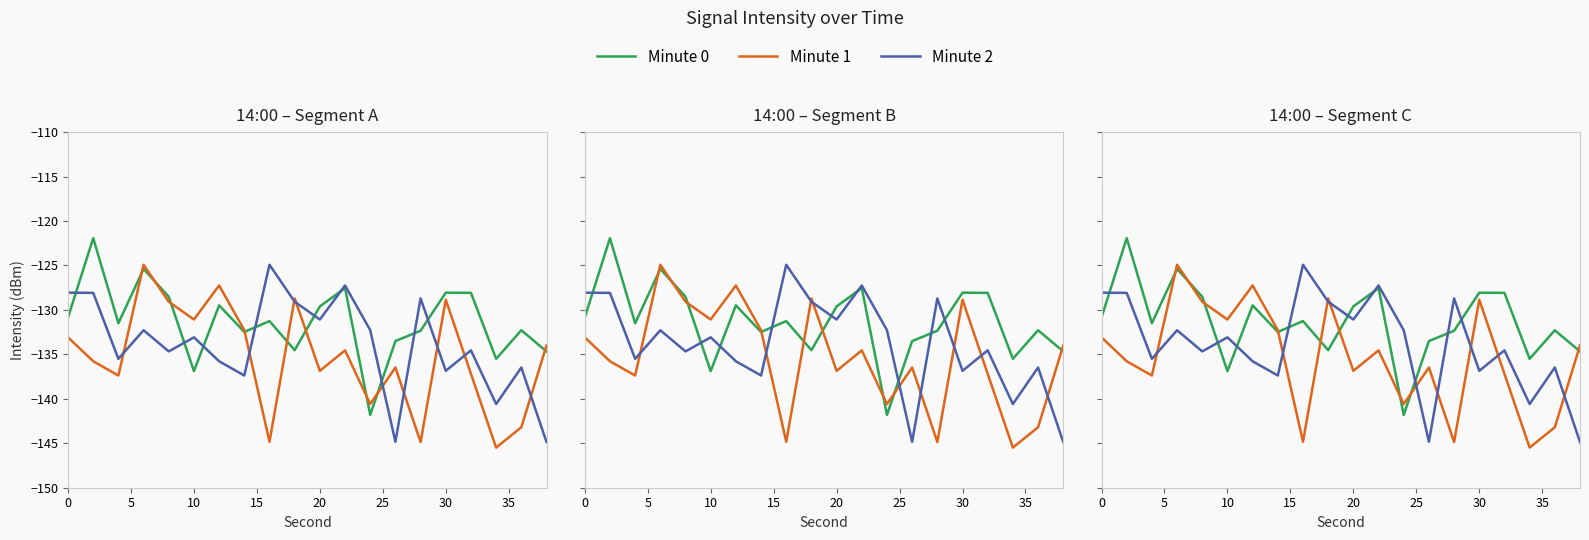

What is the difference between the highest and lowest values at 10?

5.9